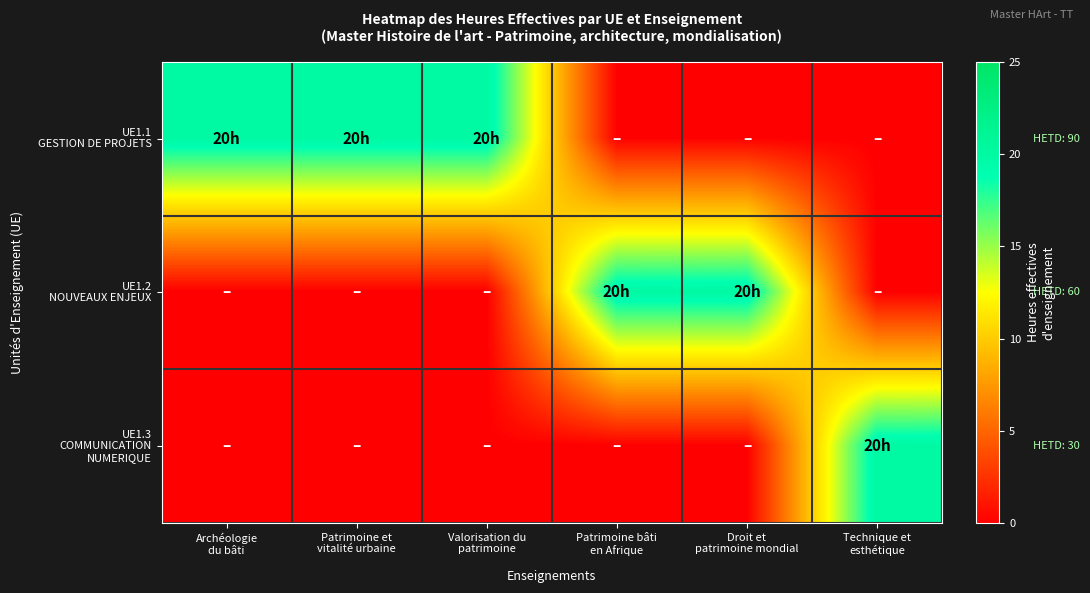

Which series changed the most between Patrimoine bâti en Afrique and Droit et patrimoine mondial?

UE1.1 GESTION DE PROJETS